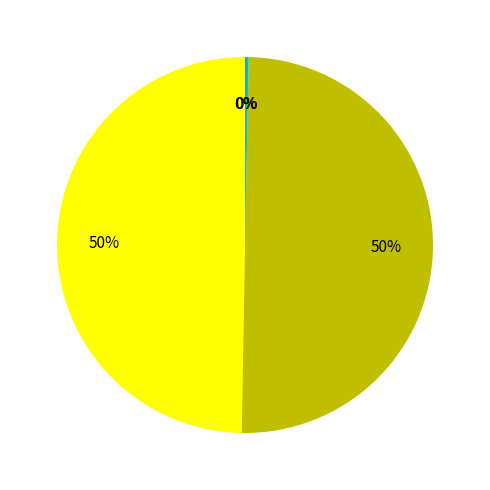

To the nearest percent, what is the average slice percentage?

25%